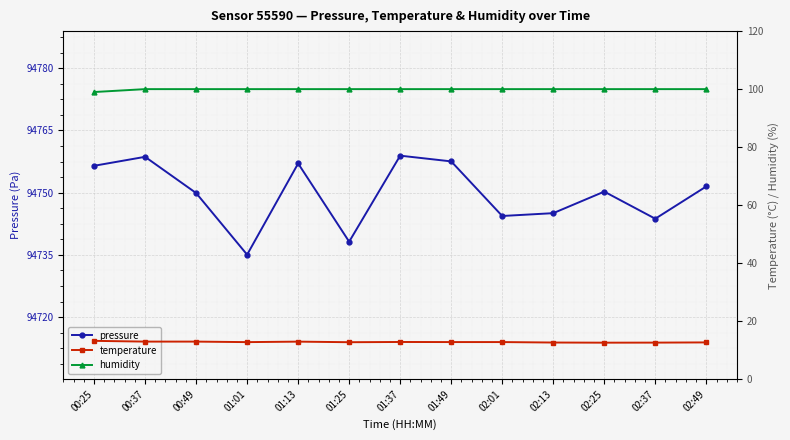

Reading right to left, what are all the values shown in this chart?

pressure: 02:49=94751.5	02:37=94743.7	02:25=94750.2	02:13=94745.1	02:01=94744.4	01:49=94757.5	01:37=94758.9	01:25=94738.2	01:13=94757.0	01:01=94735.1	00:49=94749.9	00:37=94758.6	00:25=94756.5
temperature: 02:49=12.7	02:37=12.6	02:25=12.6	02:13=12.7	02:01=12.8	01:49=12.8	01:37=12.8	01:25=12.8	01:13=13.0	01:01=12.8	00:49=13.0	00:37=13.0	00:25=13.2
humidity: 02:49=100.0	02:37=100.0	02:25=100.0	02:13=100.0	02:01=100.0	01:49=100.0	01:37=100.0	01:25=100.0	01:13=100.0	01:01=100.0	00:49=100.0	00:37=100.0	00:25=99.0